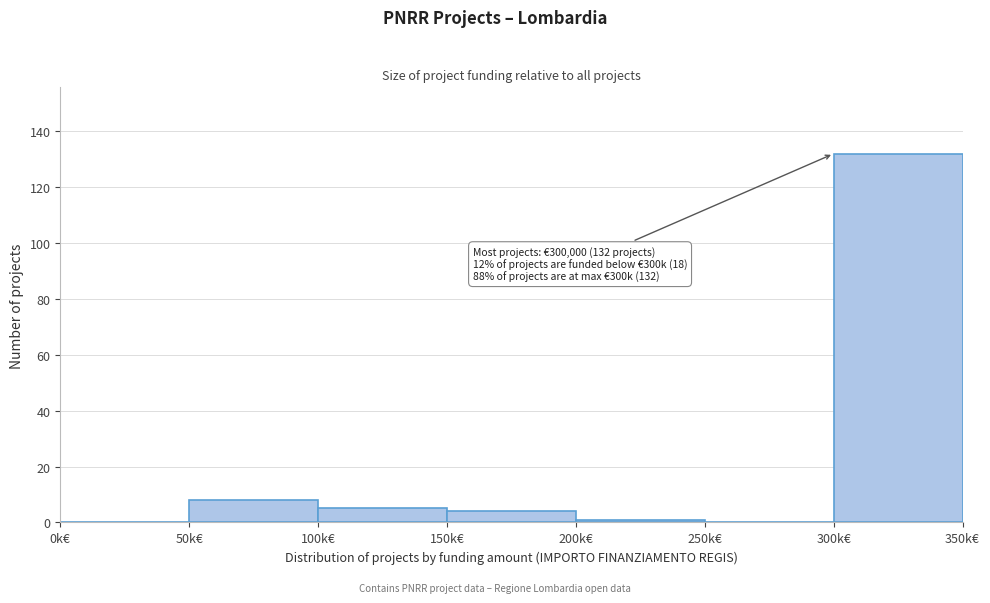

Reading right to left, extract all data points from this chart.

300k€=132	250k€=0	200k€=1	150k€=4	100k€=5	50k€=8	0k€=0